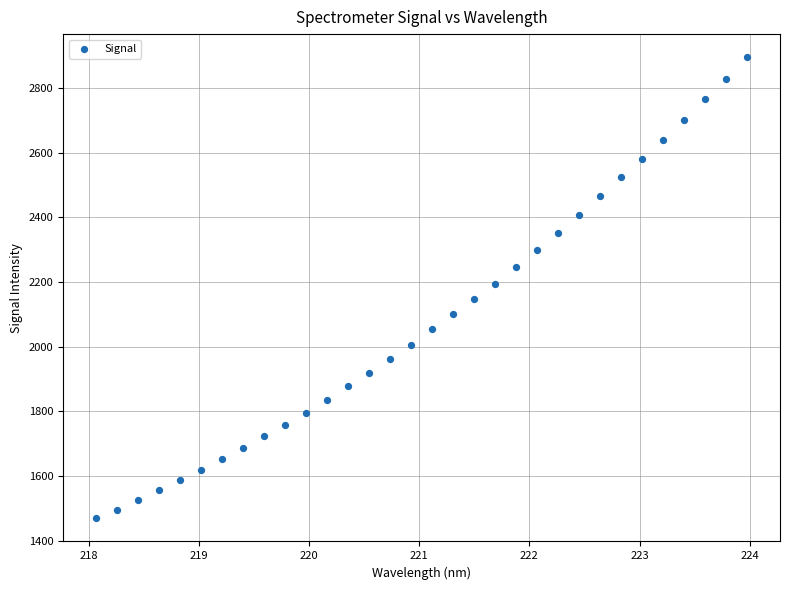

What is the range of X values (max minus min)?

5.9